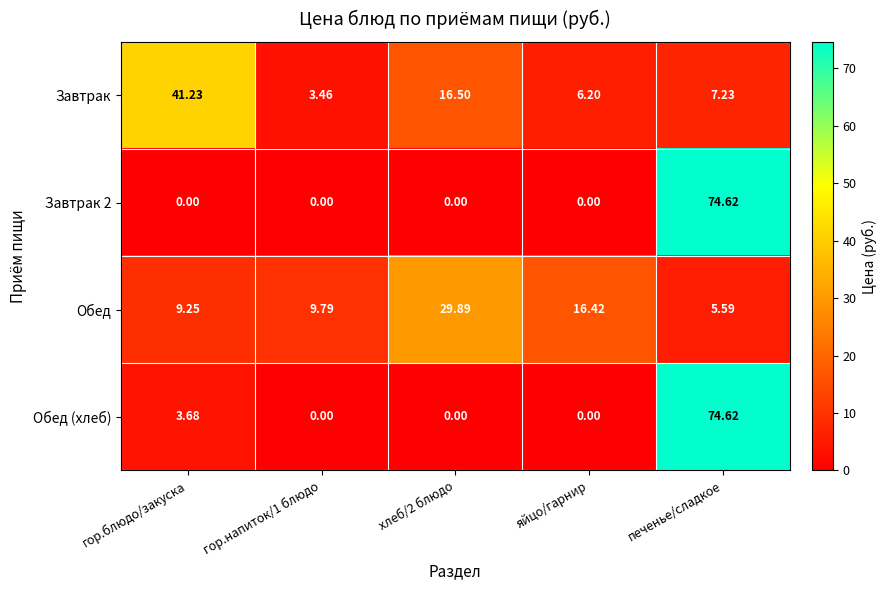

Which series has the largest total across all categories?

Обед (хлеб)